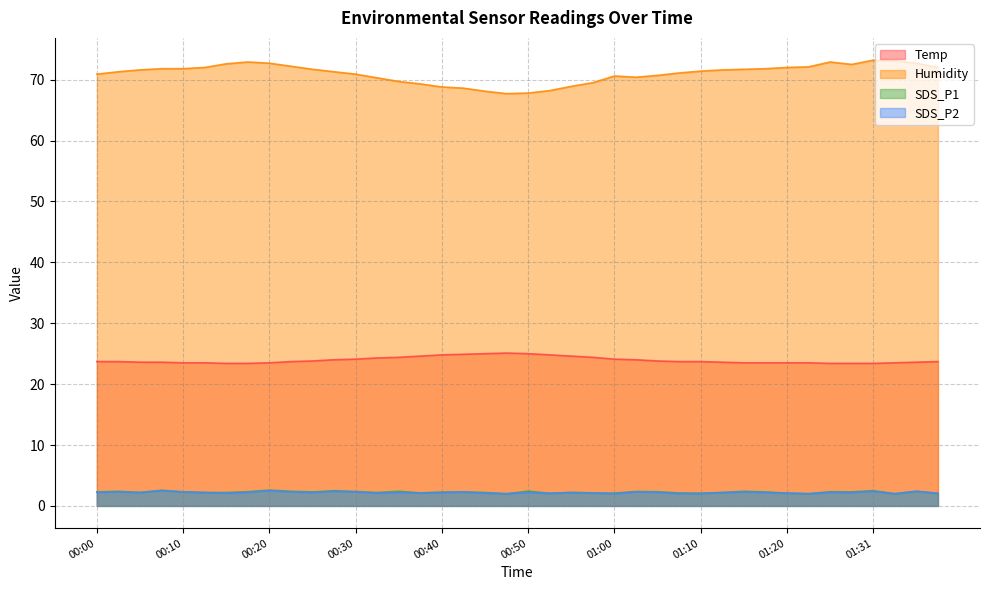

What is the lowest value of the SDS_P2 series?

2.0